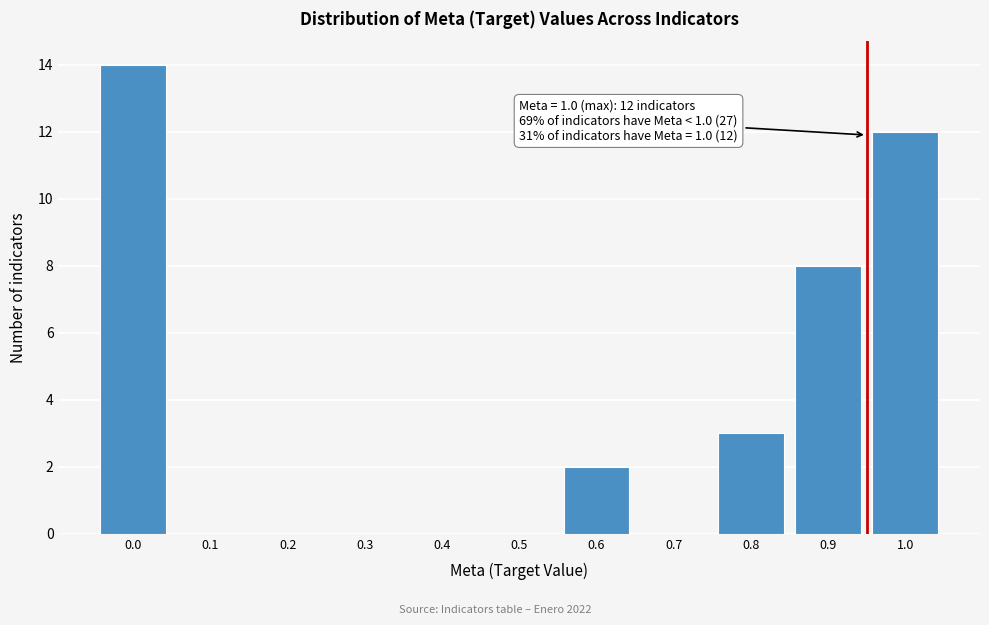

Reading left to right, transcribe all the data shown in this chart.

0.0=14	0.1=0	0.2=0	0.3=0	0.4=0	0.5=0	0.6=2	0.7=0	0.8=3	0.9=8	1.0=12